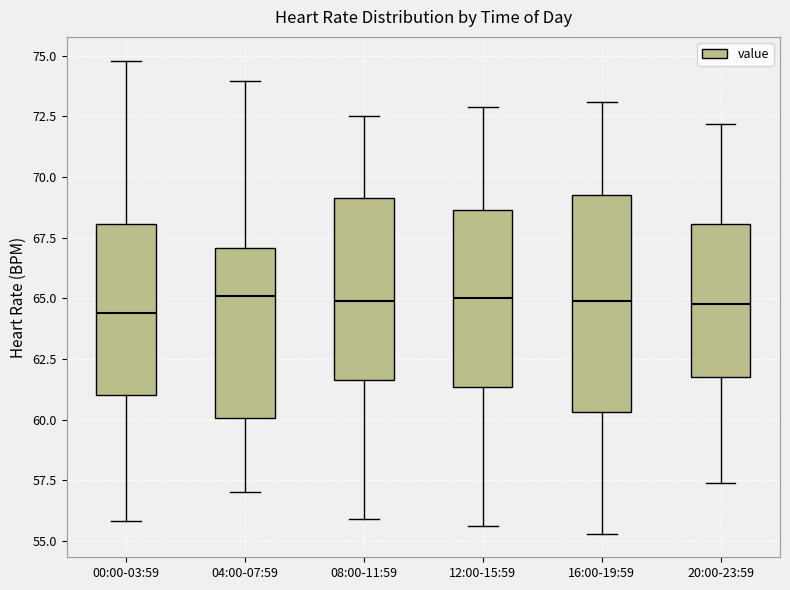

Where does the median line of the box for 04:00-07:59 sit on the y-axis? The values are not printed on the chart, so give them approximately, as read against the axis.

65.0